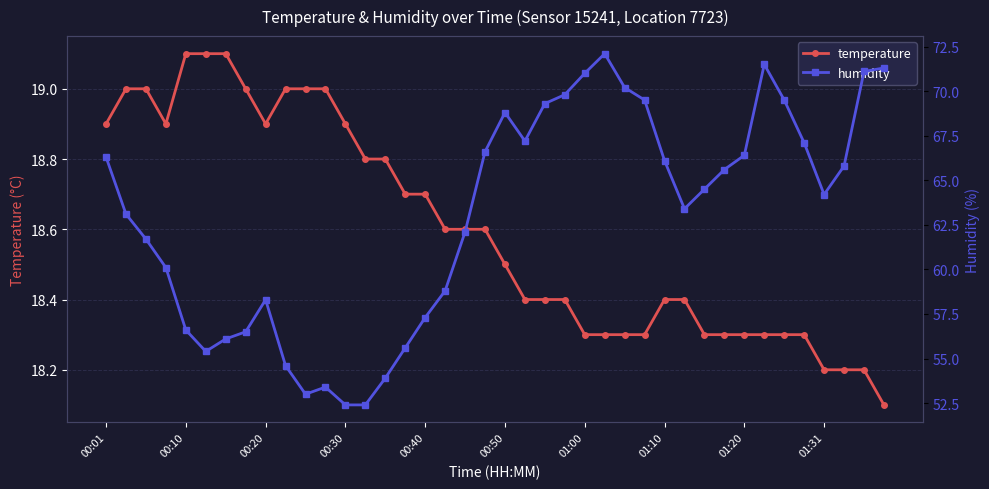

Rank the series at 29 from highest to lowest value.

humidity, temperature